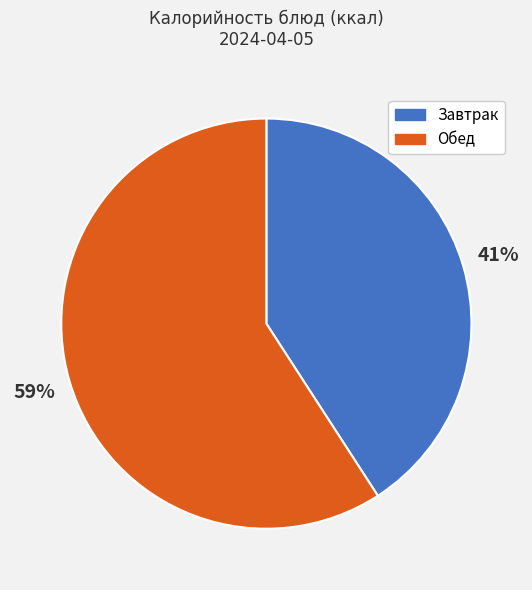

How many slices are in this pie chart?

2